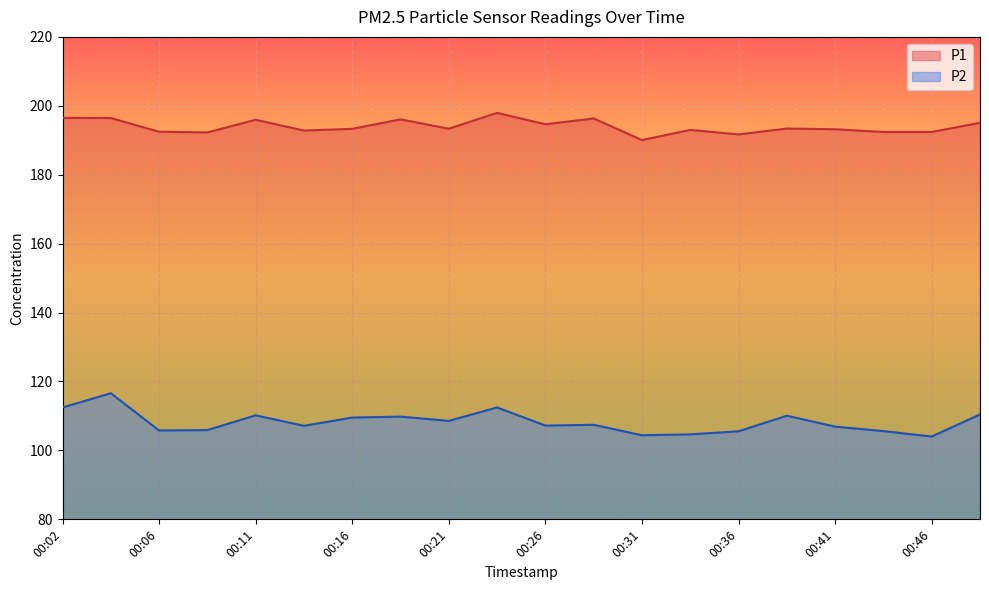

What is the value of the P2 point at the 18th from the left?

105.6